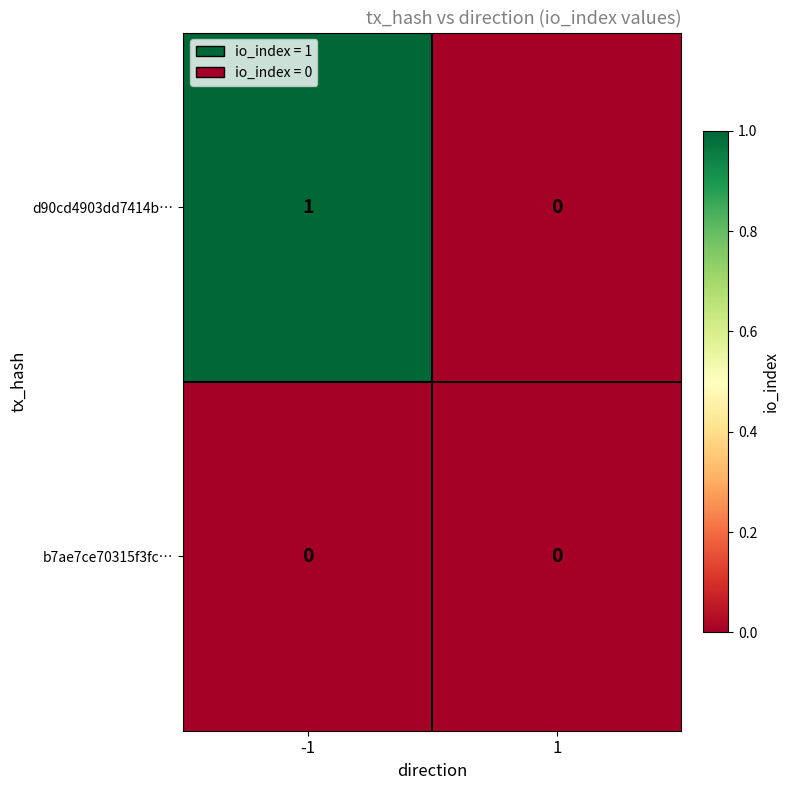

The value of d90cd4903dd7414b… at -1 is 1. True or false?

True